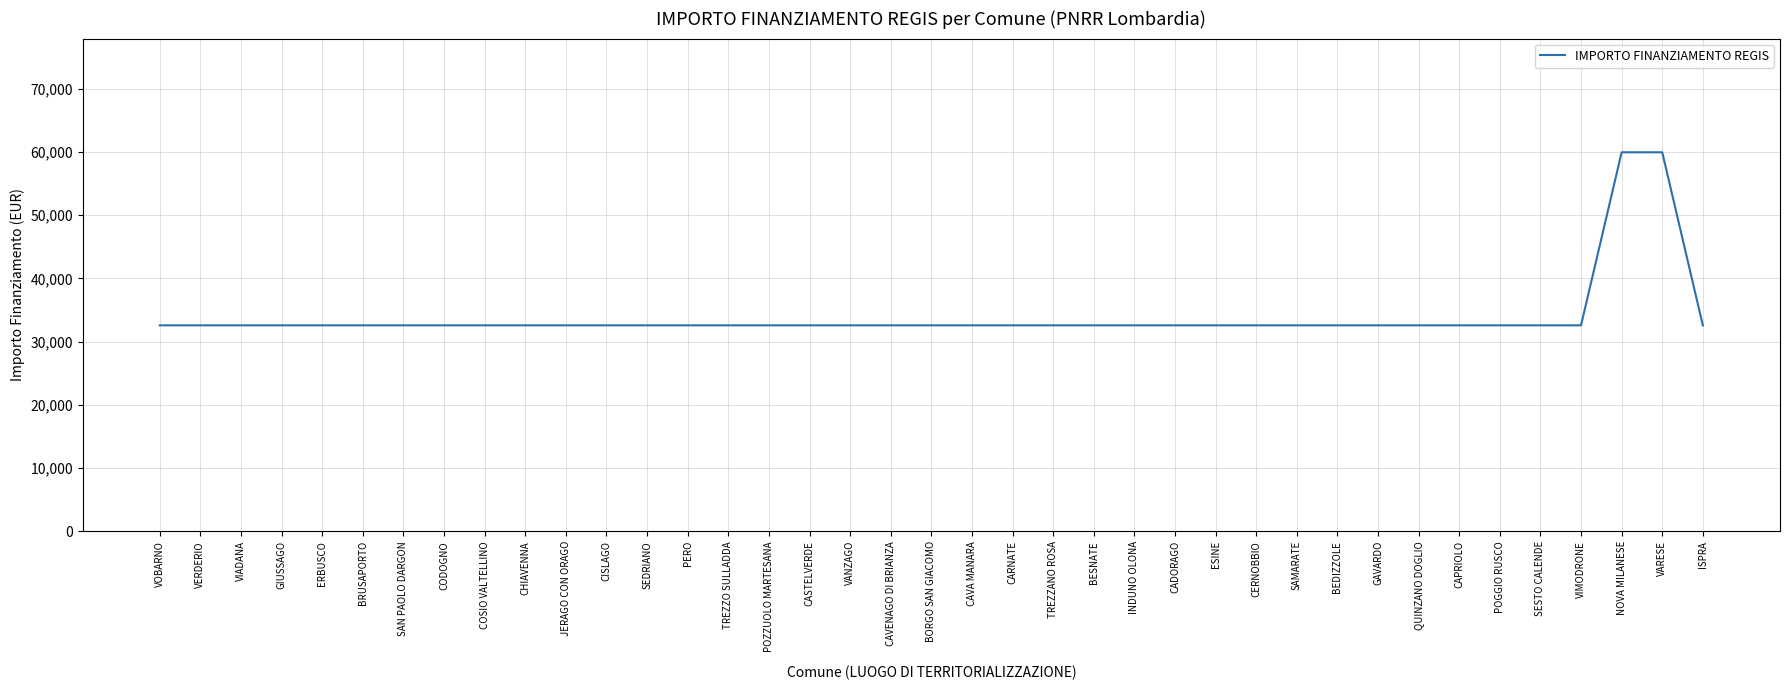

What is the smallest value displayed?

32589